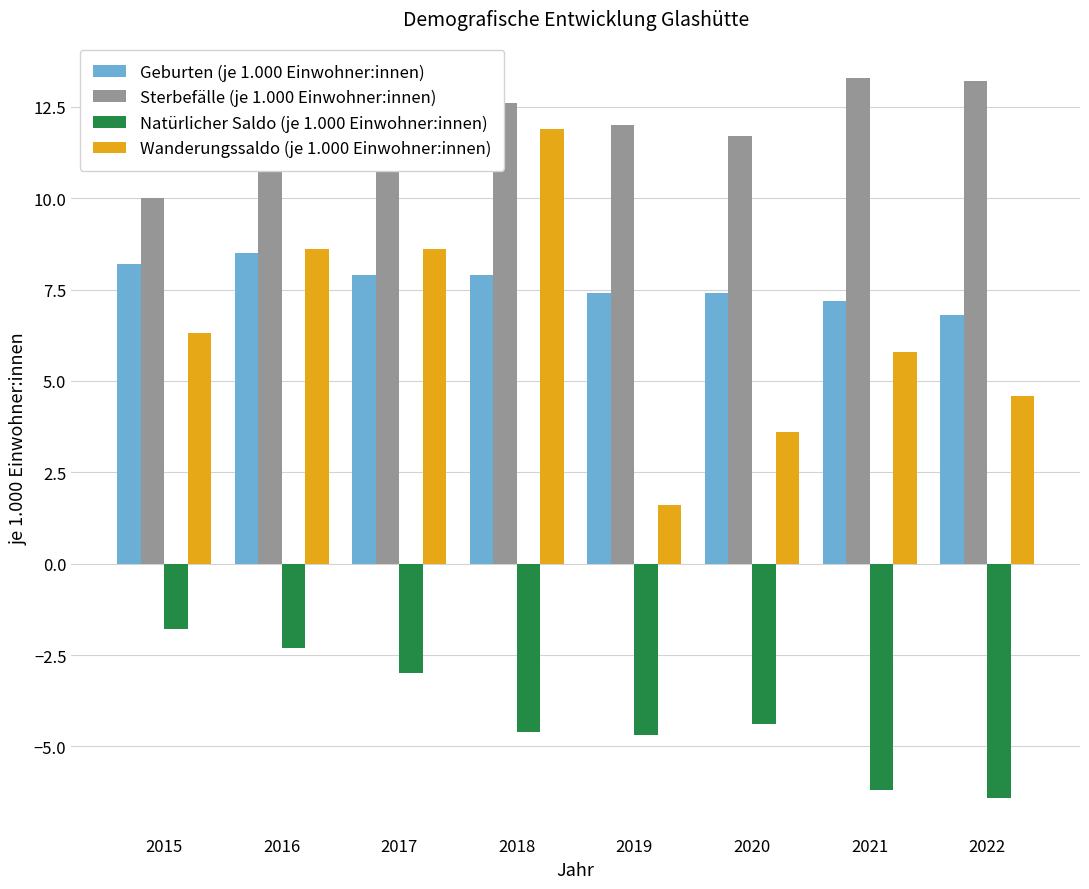

Is the value of Wanderungssaldo (je 1.000 Einwohner:innen) at 2018 greater than the value of Sterbefälle (je 1.000 Einwohner:innen) at 2018?

No